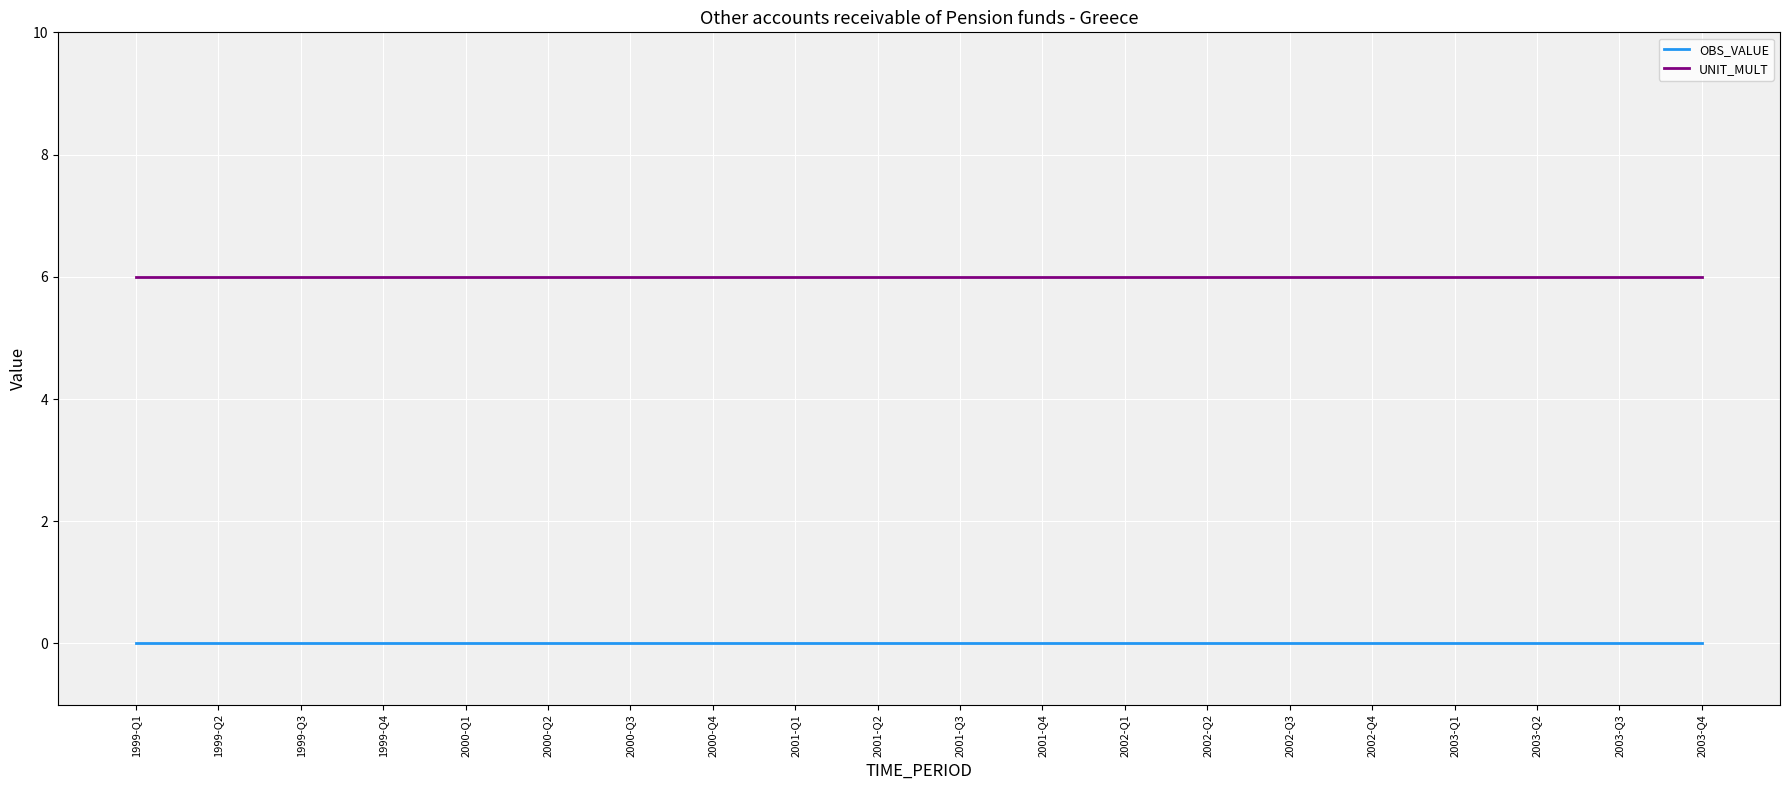

Is the value of UNIT_MULT at 2002-Q3 greater than the value of OBS_VALUE at 1999-Q2?

Yes